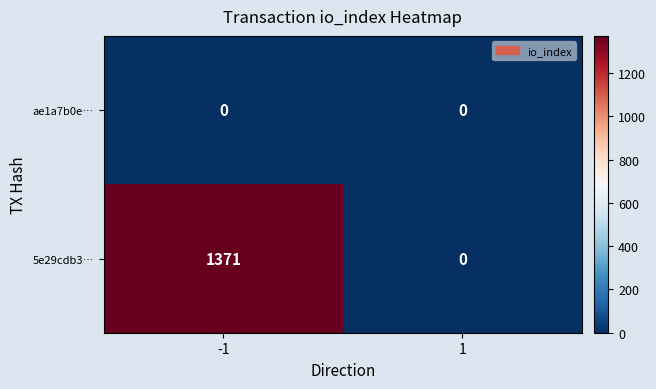

Which series has the widest spread of values?

5e29cdb3…